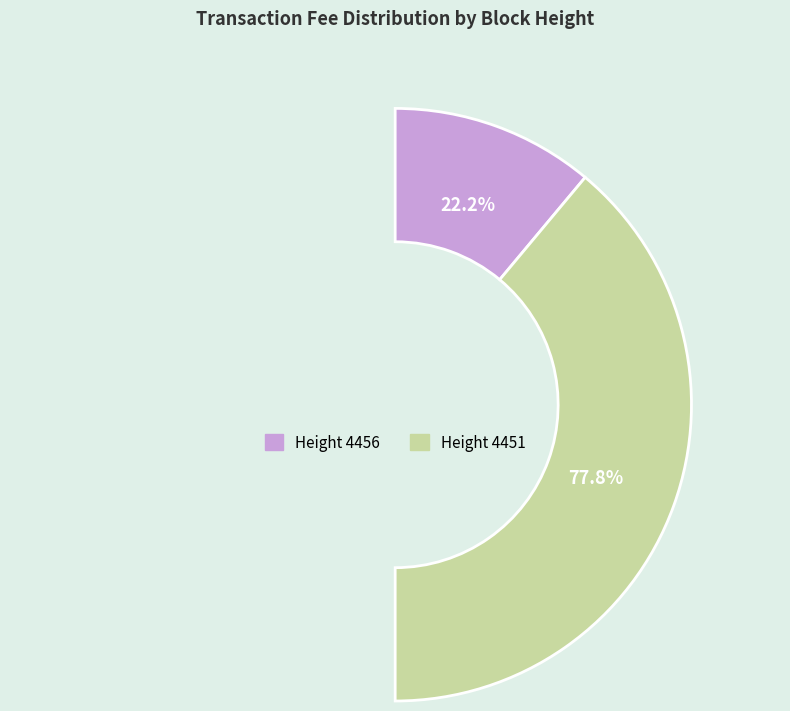

Which has a higher value, 4451 or 4456?

4451